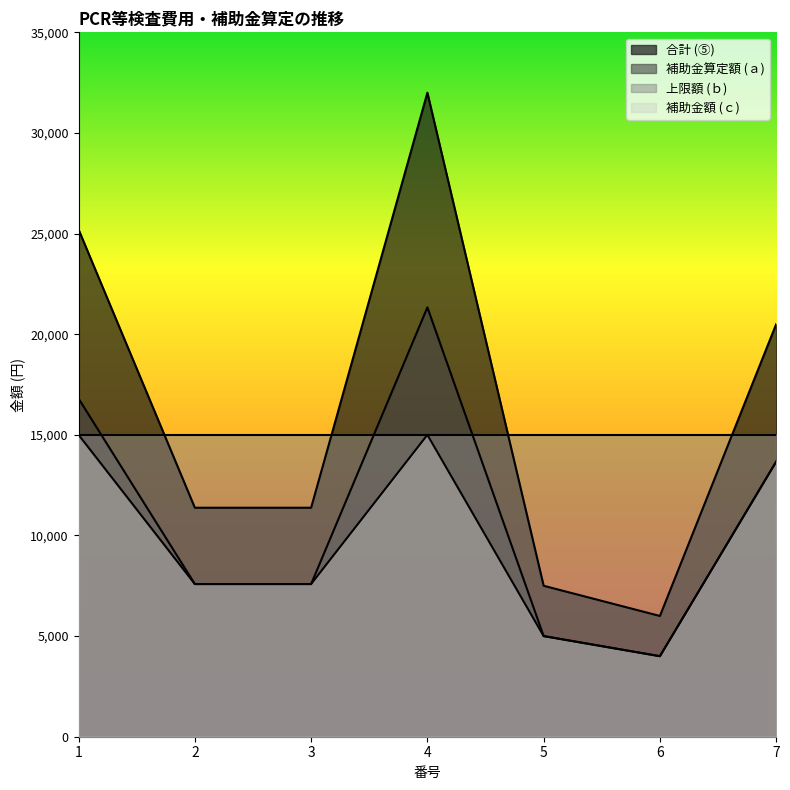

At which category is the sum across all series the highest?

4